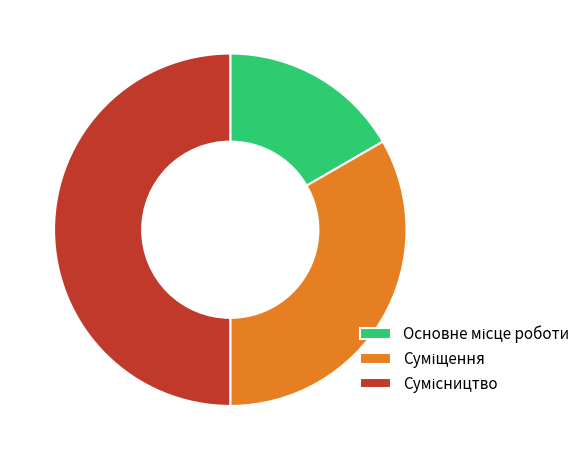

What percentage is the Суміщення slice, to the nearest percent?

33%